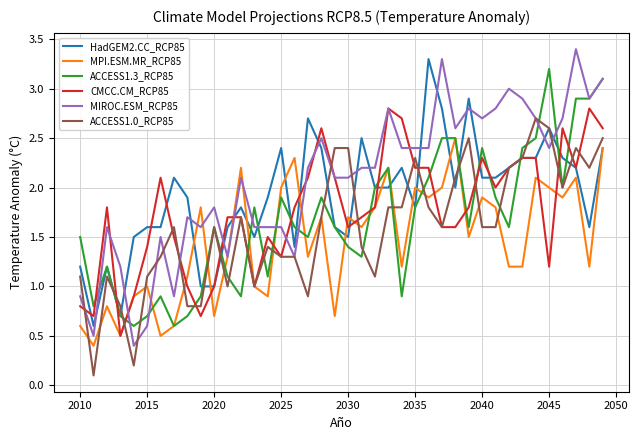

What is the maximum value for CMCC.CM_RCP85?

2.8